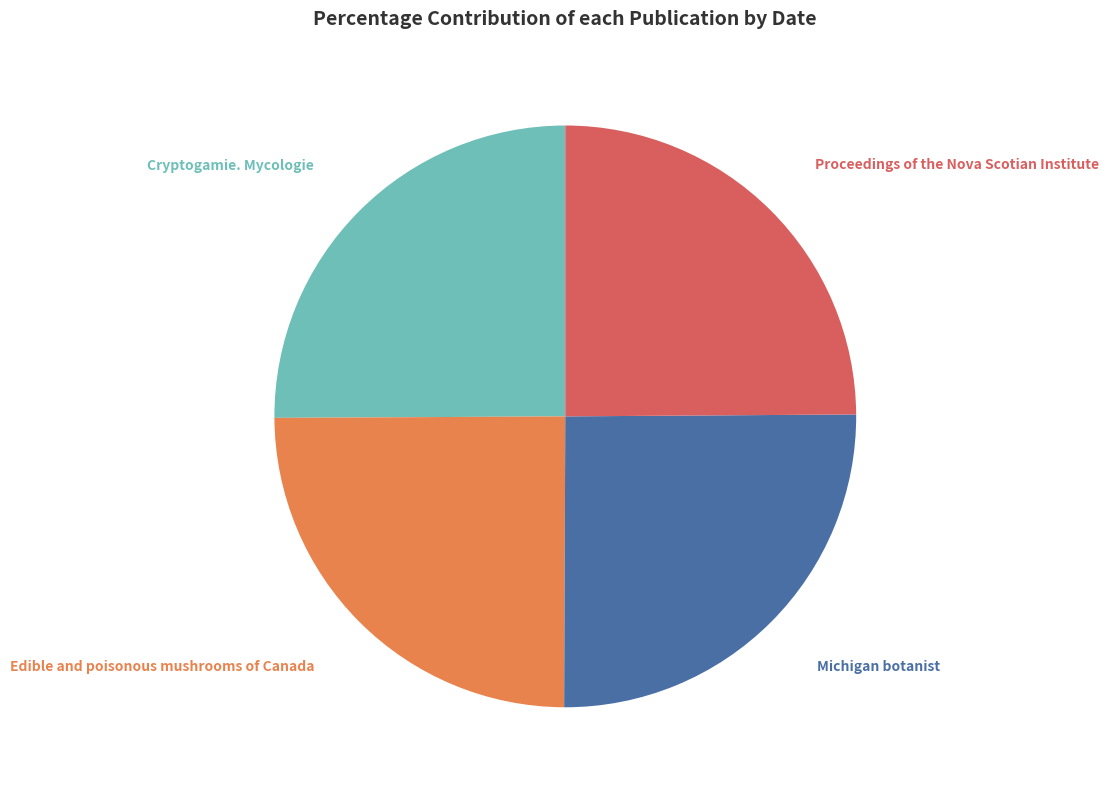

Is there any slice that represents more than half of the pie?

No